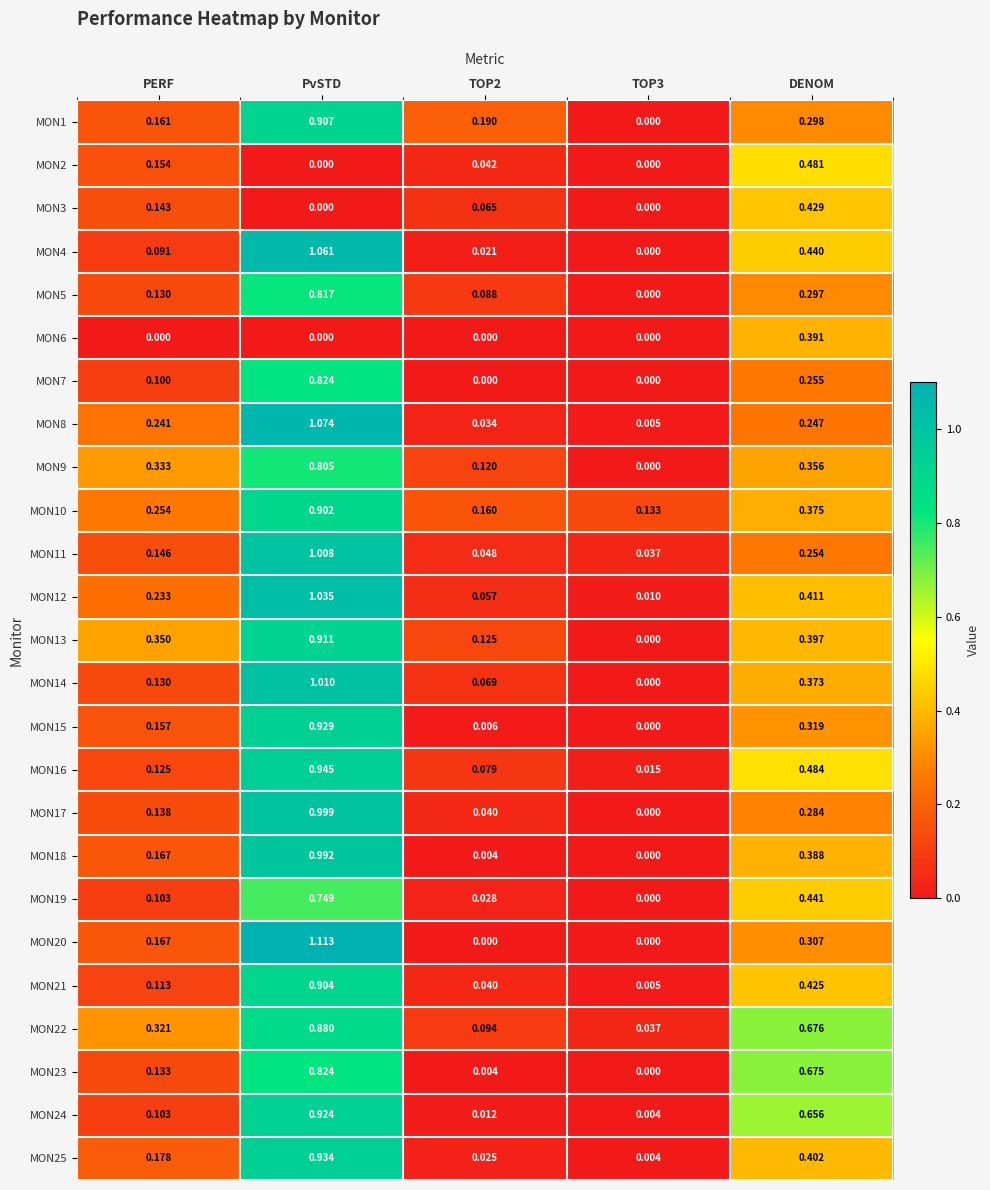

Which category has the highest value across all series?

PvSTD